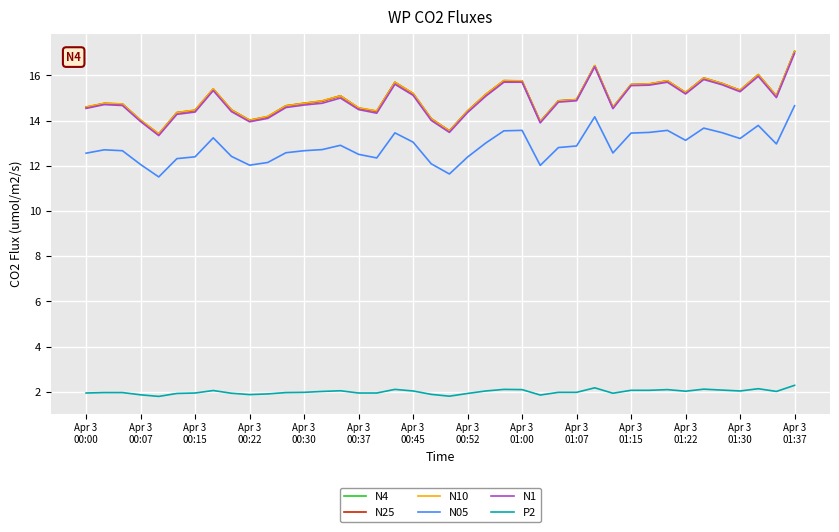

What is the maximum value shown in the chart?

17.1